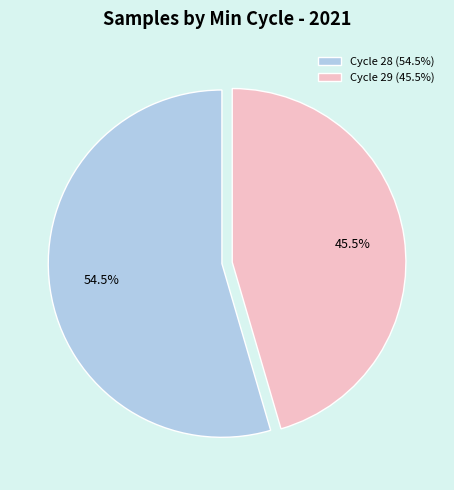

Does Cycle 29 (45.5%) represent more than half of the total?

No